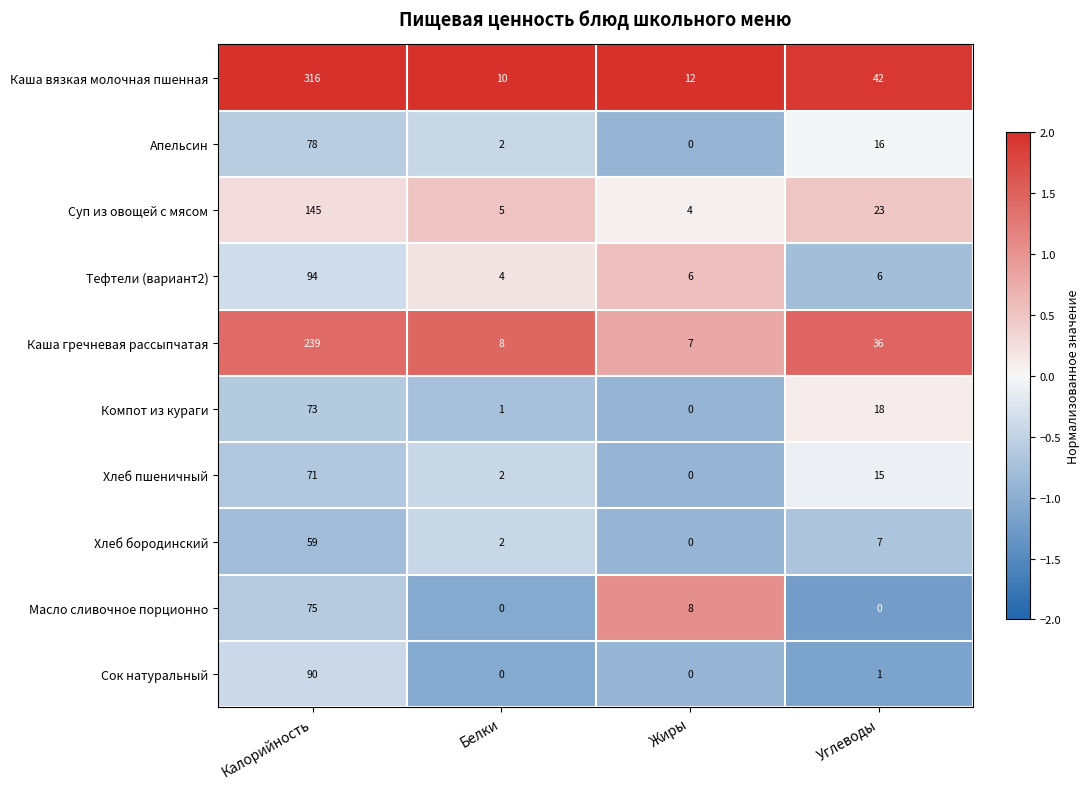

What is the greatest value displayed?

316